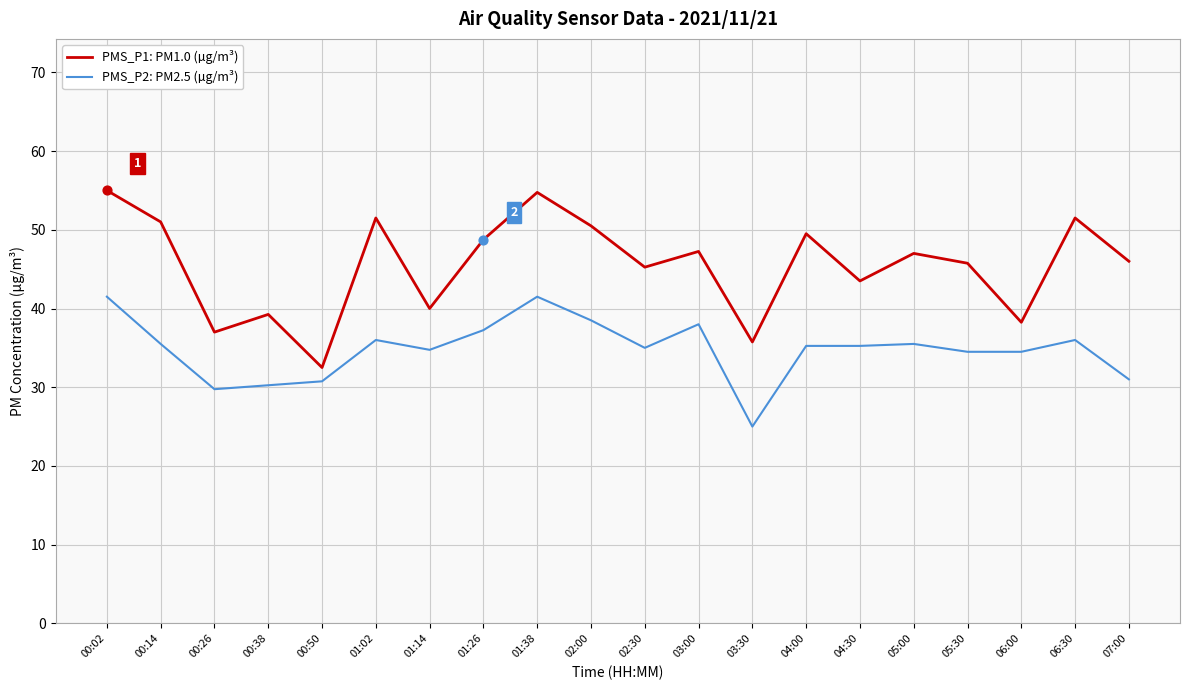

At how many categories does at least one series exceed 48?

8